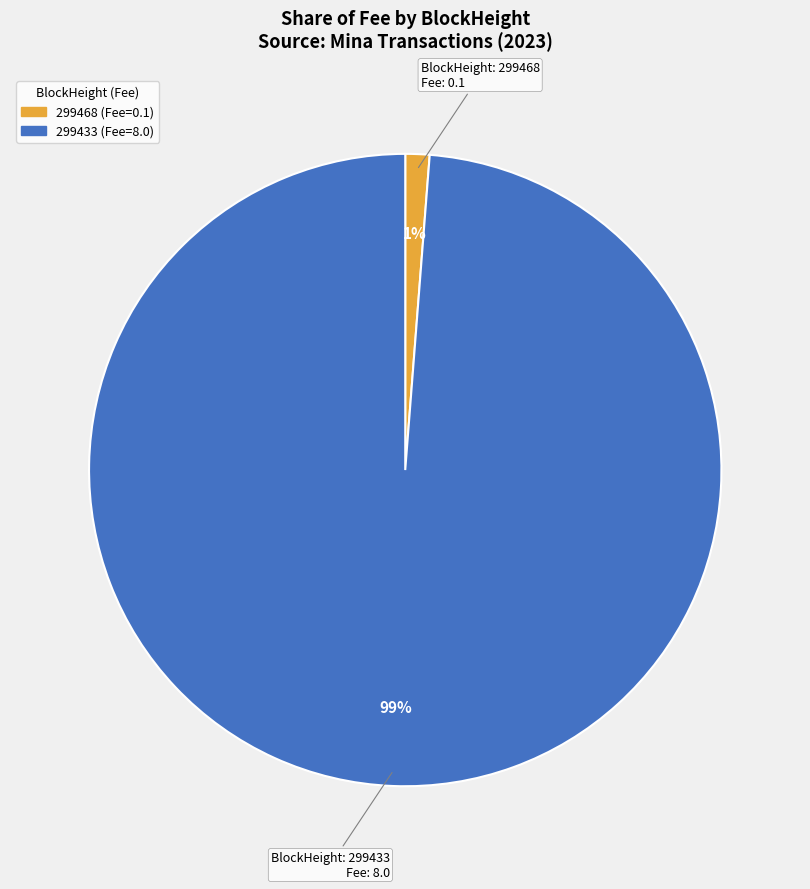

To the nearest percent, what is the combined percentage of 299433 and 299468?

100%